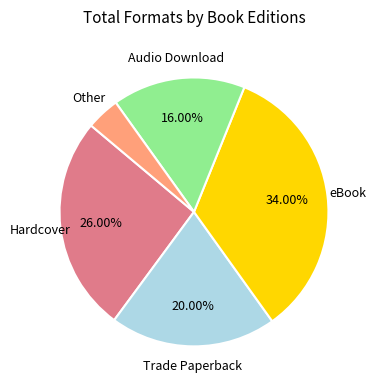

Is there any slice that represents more than half of the pie?

No